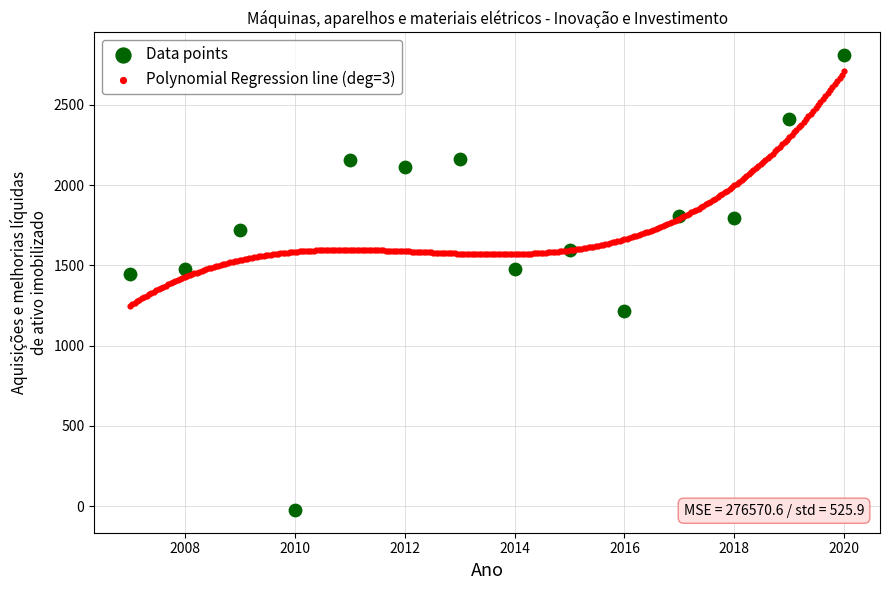

Which series contains the lowest Y value?

Data points